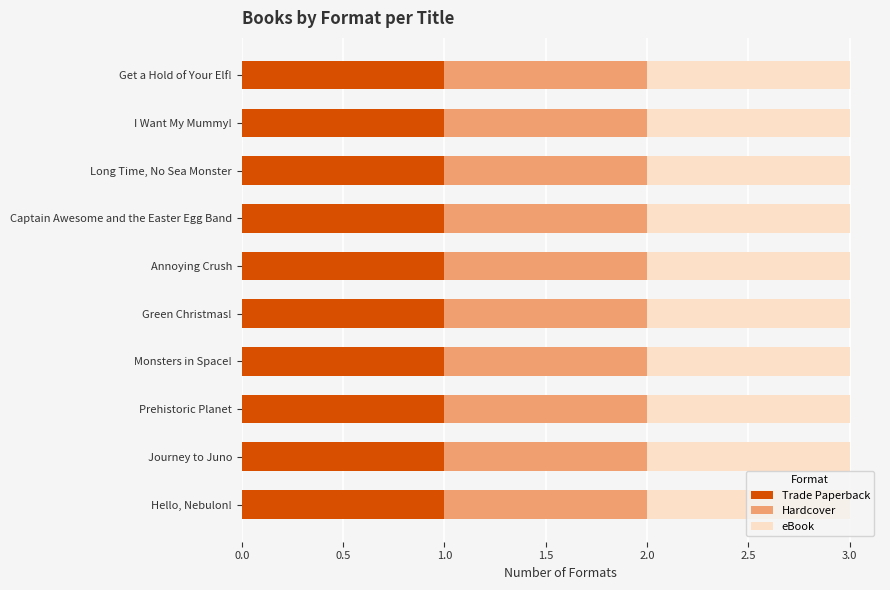

Are the bars horizontal?

Yes